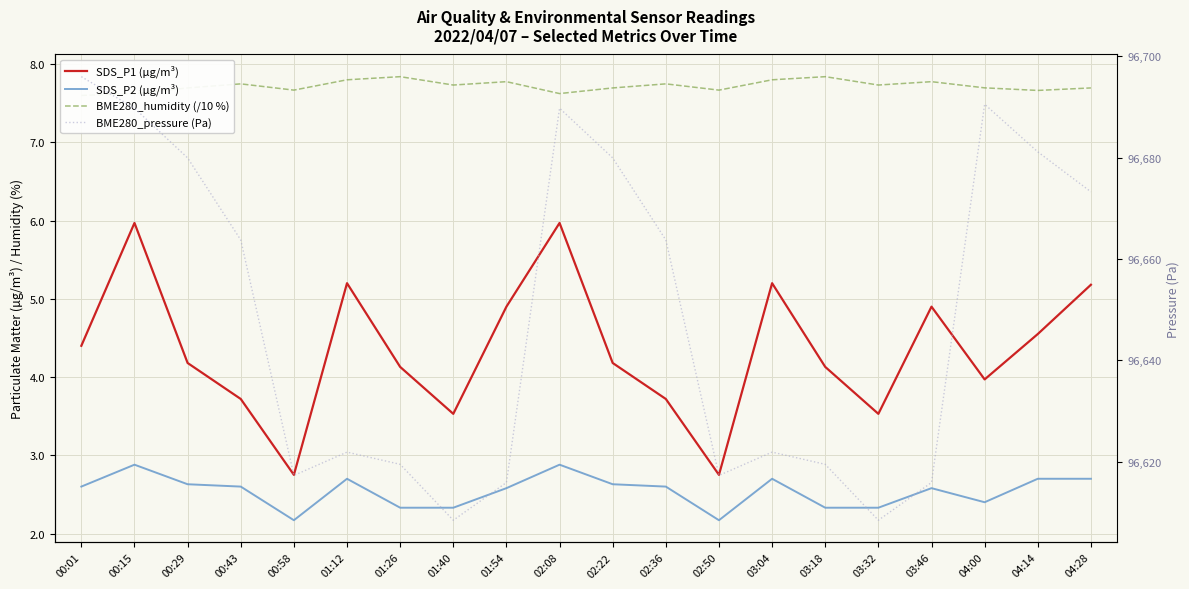

What is the difference between the maximum and minimum values in the SDS_P2 (µg/m³) series?

0.7